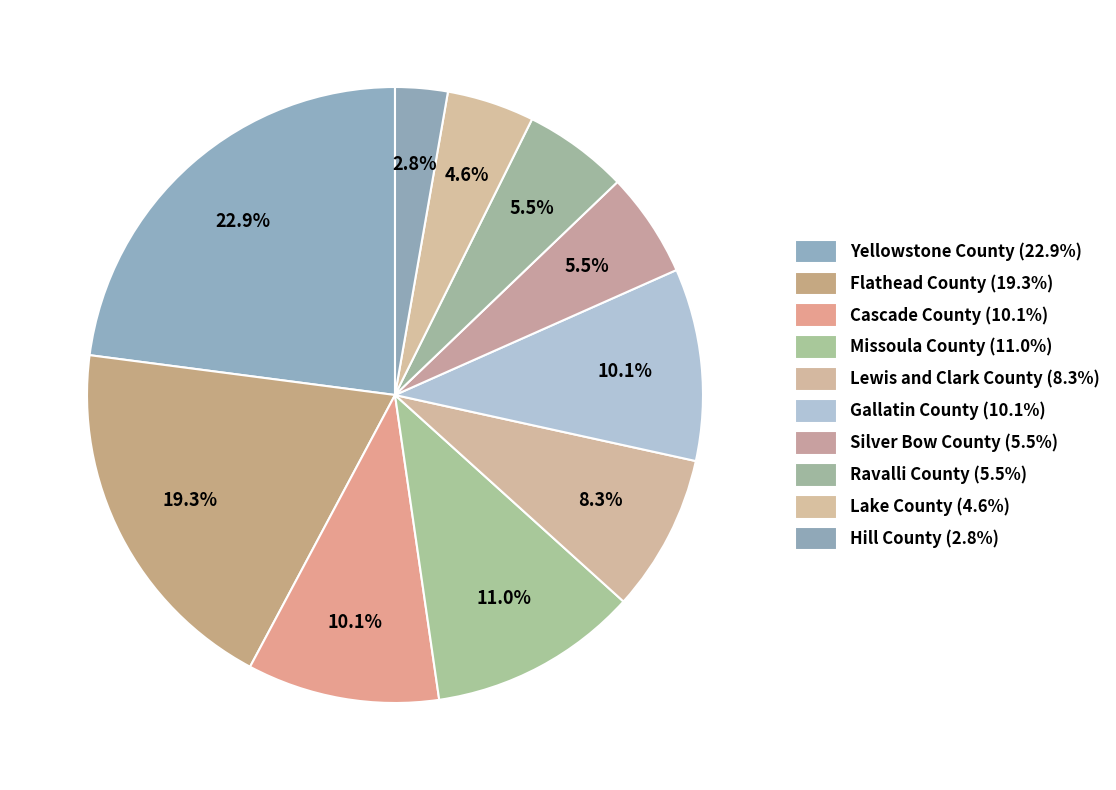

Which category has the biggest portion of the pie?

Yellowstone County